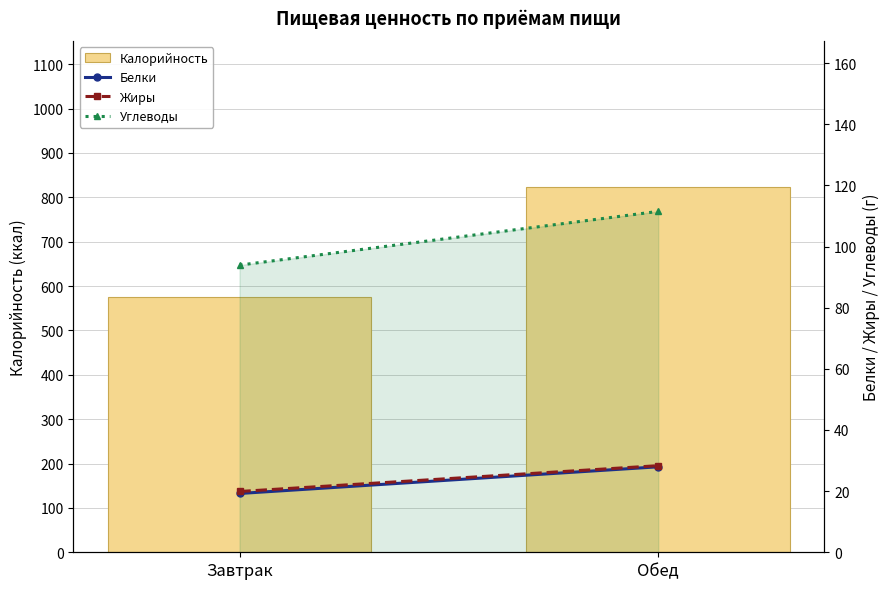

Which series has the widest spread of values?

Калорийность